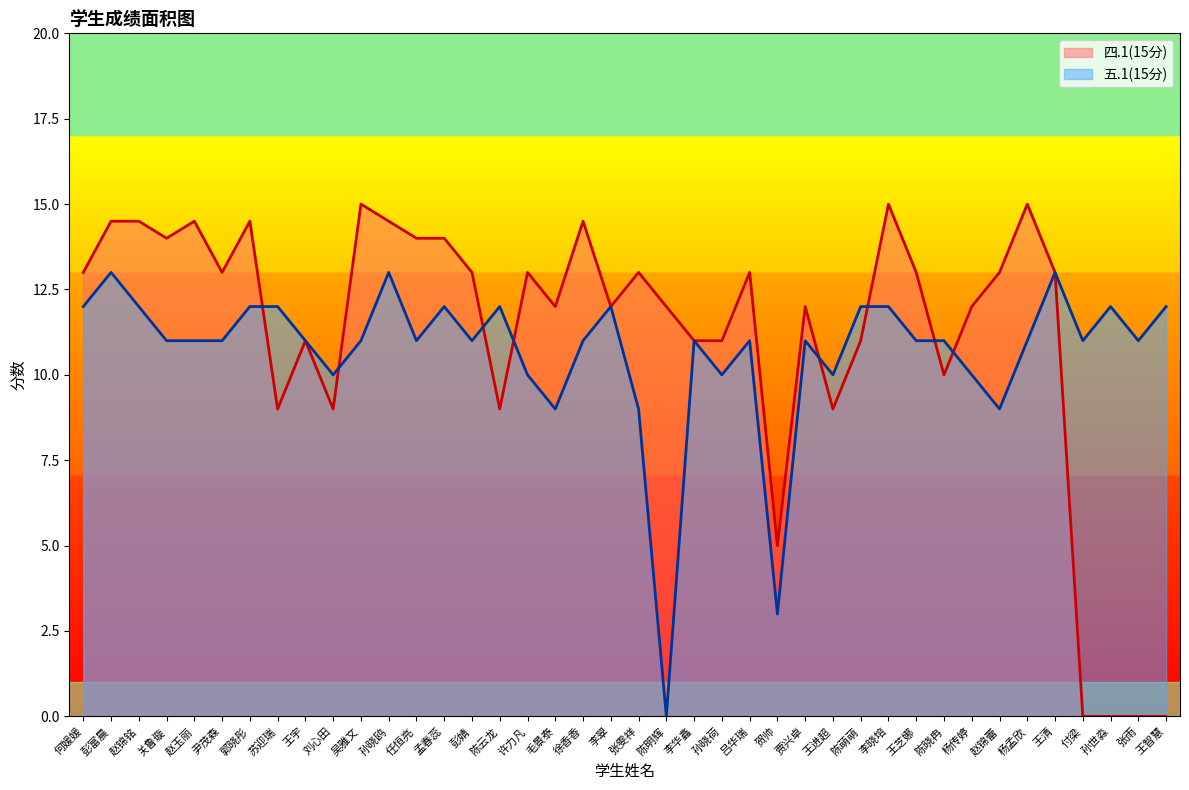

What is the sum of all 五.1(15分) values?

427.0